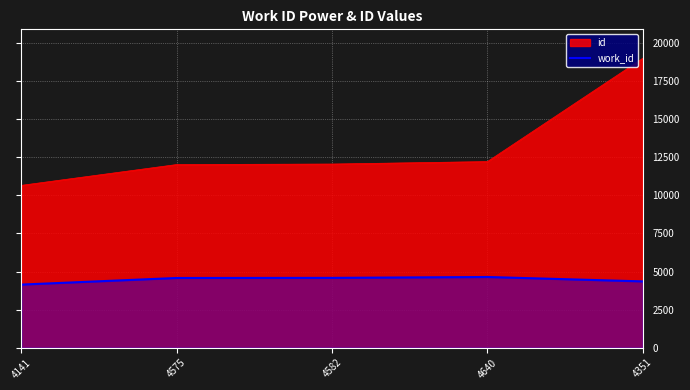

Does the chart display data point markers on the line(s)?

No